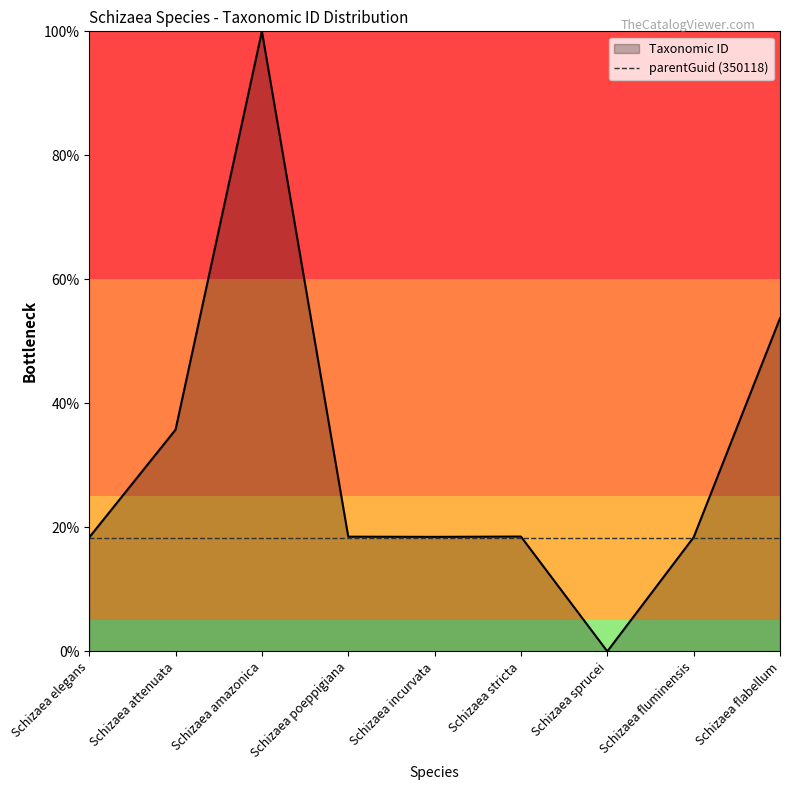

Does the chart display data point markers on the line(s)?

No